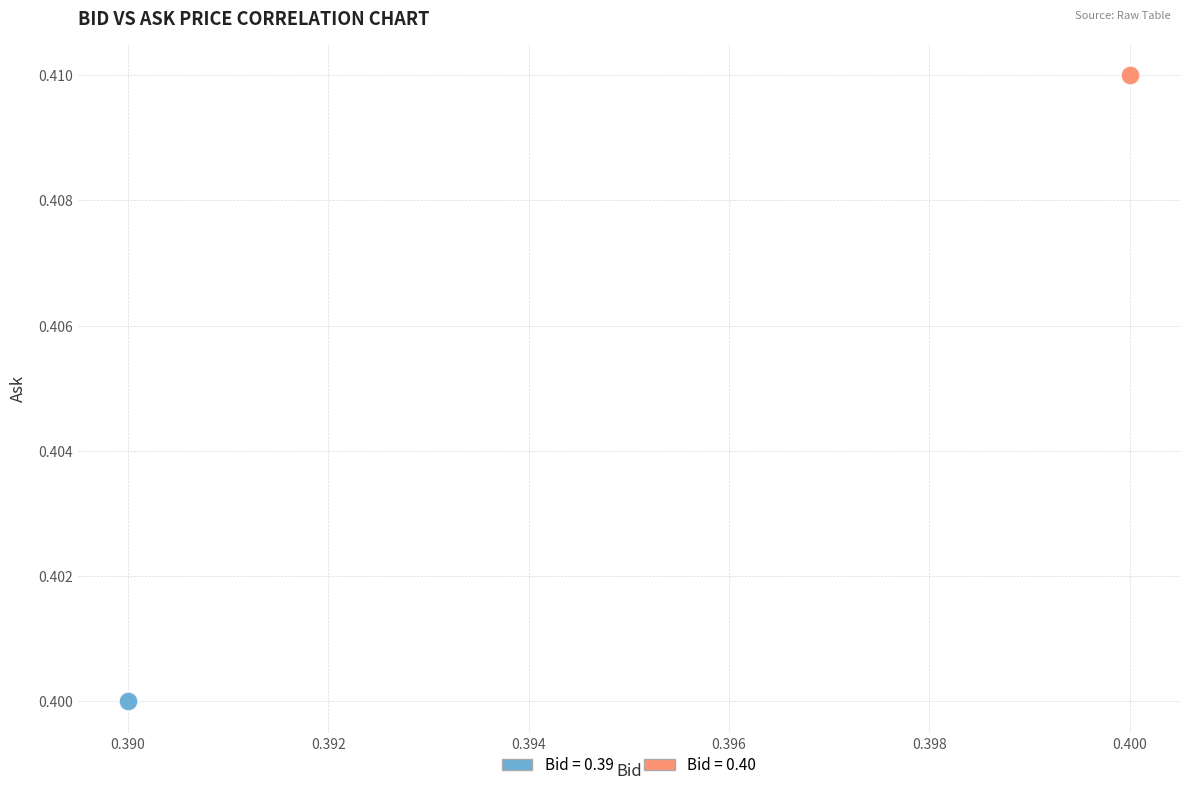

Which series reaches the minimum Y coordinate?

Bid = 0.39